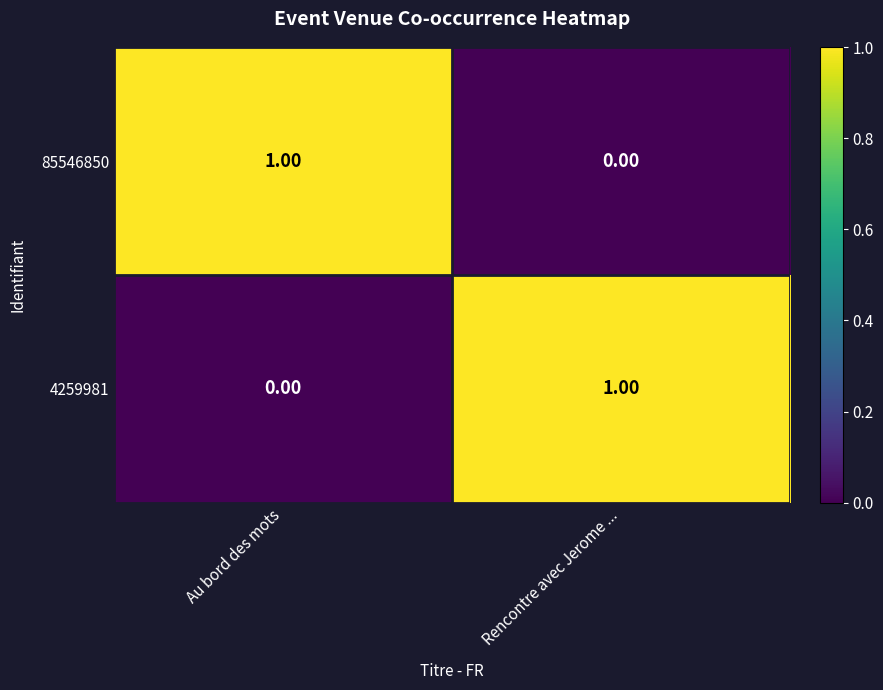

At which label does 4259981 reach its minimum?

Au bord des mots